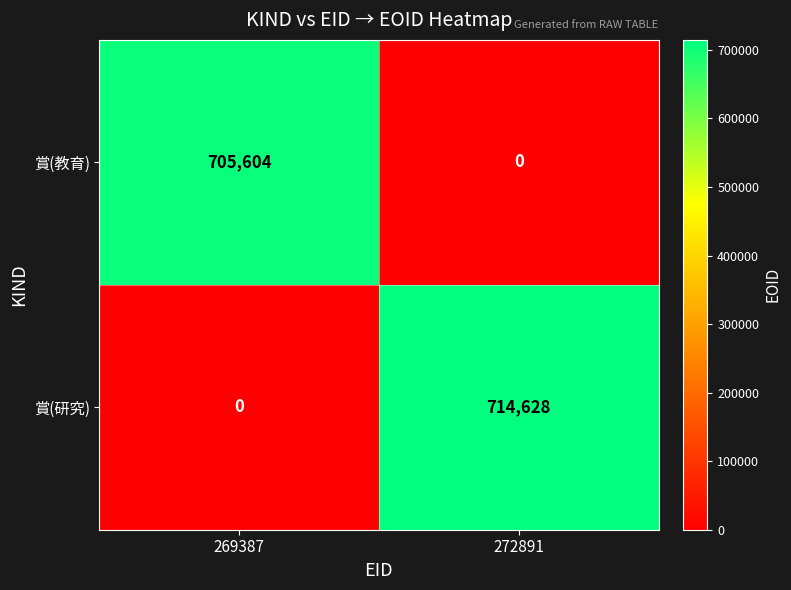

Reading left to right, what are all the values shown in this chart?

賞(教育): 269387=705604	272891=0
賞(研究): 269387=0	272891=714628